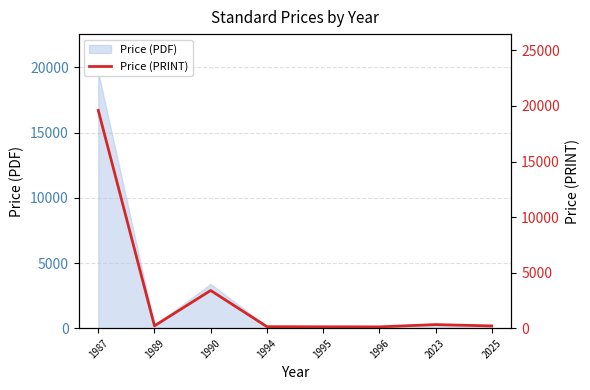

What is the greatest value displayed?

19600.0